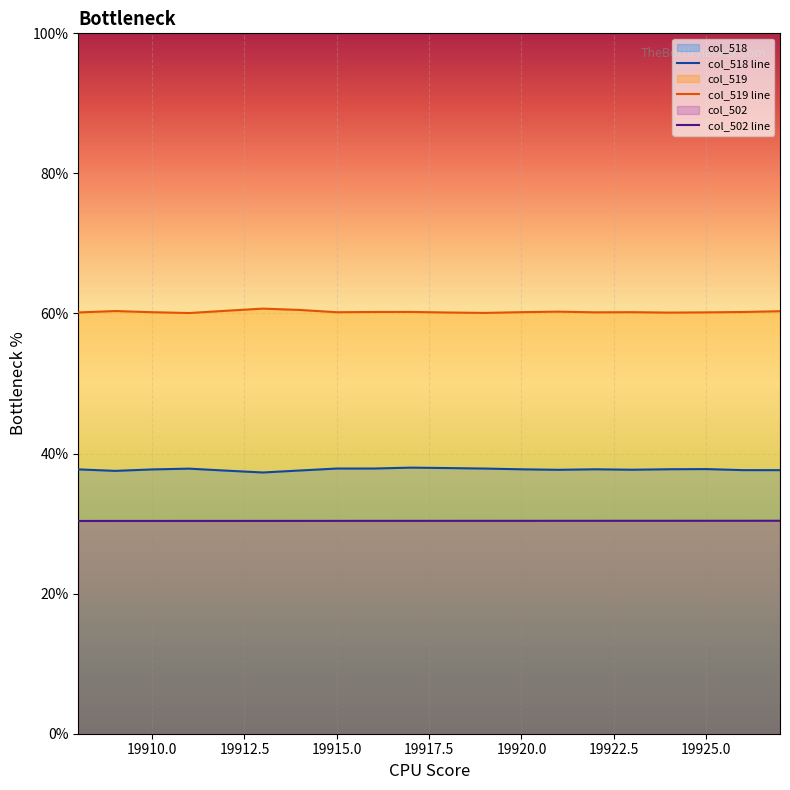

List the series in order of their overall mean, highest first.

col_519 line, col_518 line, col_502 line